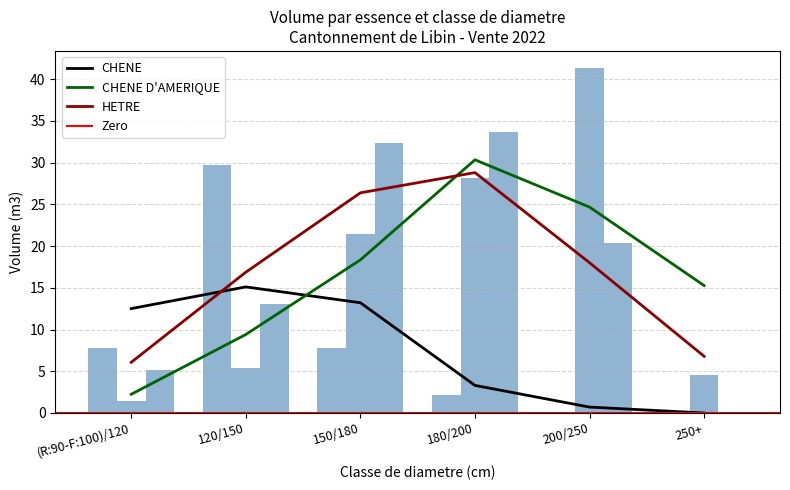

What is the maximum value for HETRE?

28.8